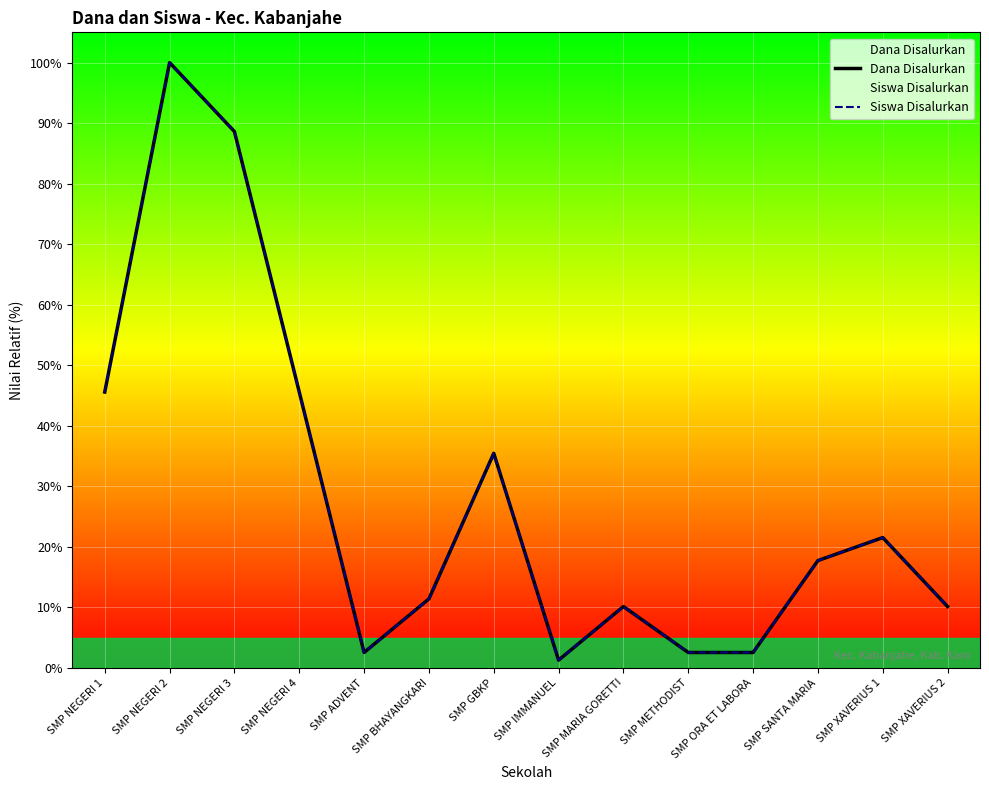

At which label does Dana Disalurkan reach its peak?

SMP NEGERI 2